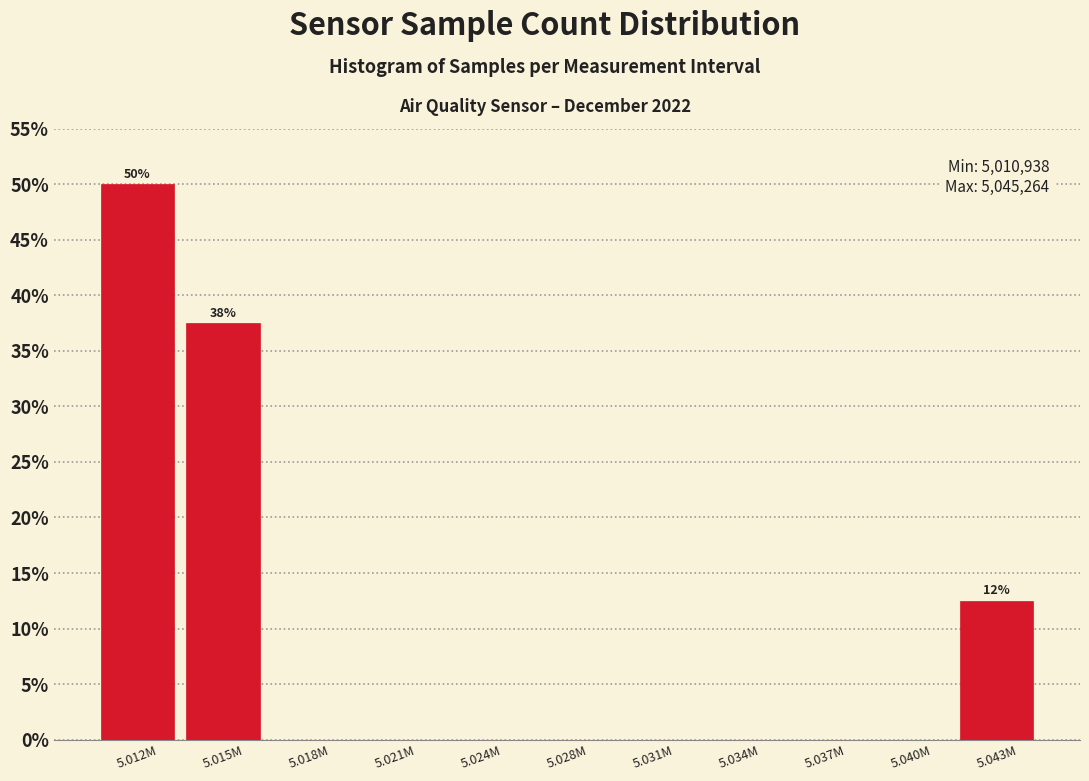

Reading left to right, what are all the values shown in this chart?

5.012M=50.0	5.015M=37.5	5.018M=0.0	5.021M=0.0	5.024M=0.0	5.028M=0.0	5.031M=0.0	5.034M=0.0	5.037M=0.0	5.040M=0.0	5.043M=12.5